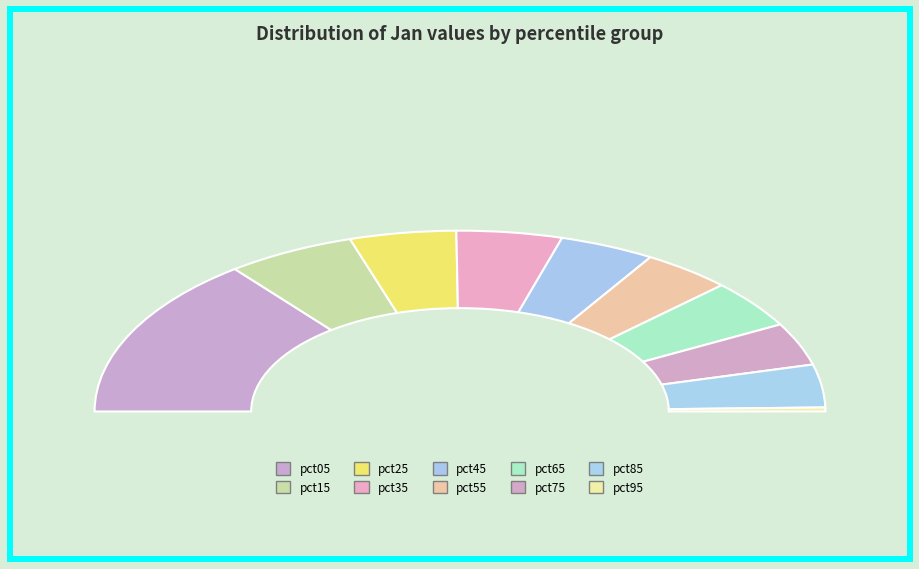

Which category has the smallest portion of the pie?

pct95